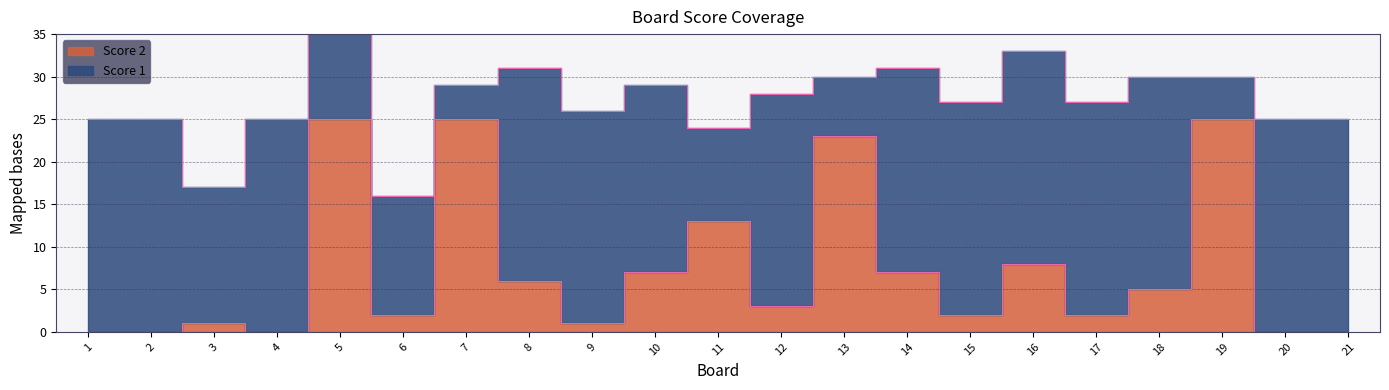

What is the ratio of the value at 17 to the value at 6?

1.0